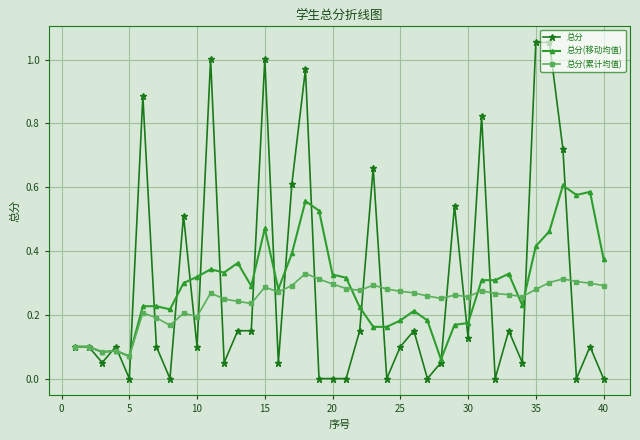

What are all the series names shown in the legend?

总分, 总分(移动均值), 总分(累计均值)